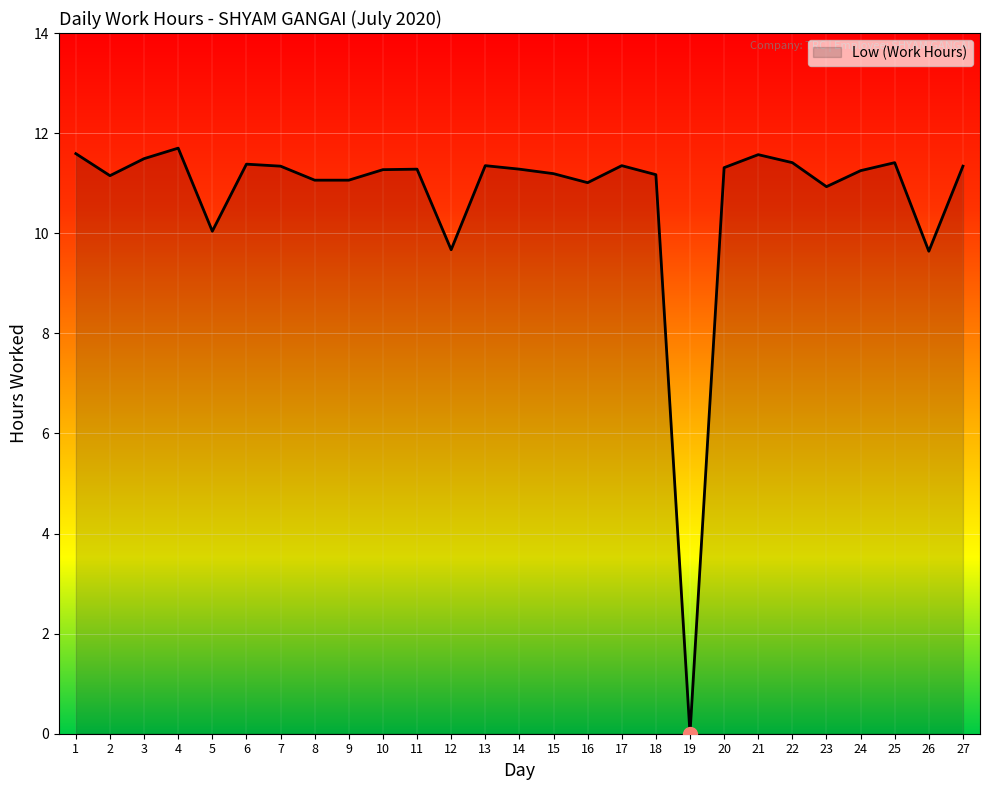

What is the difference between the second highest and minimum values?

11.6